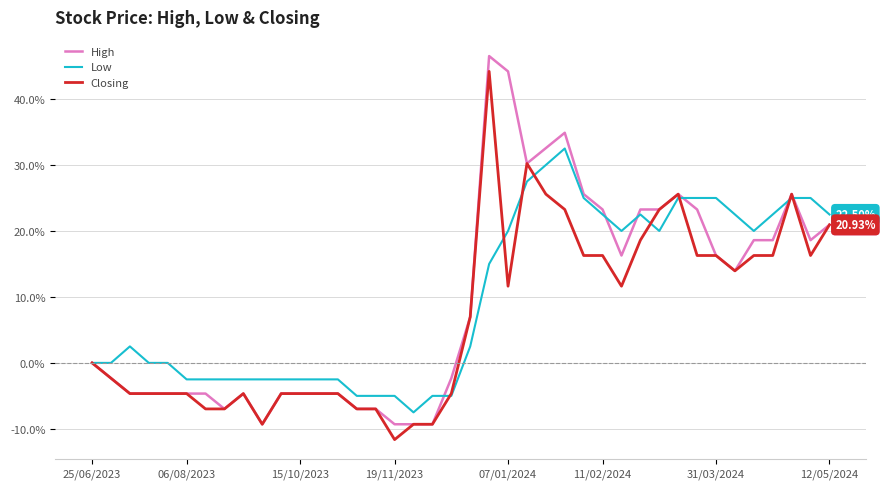

How many lines are shown in the chart?

3